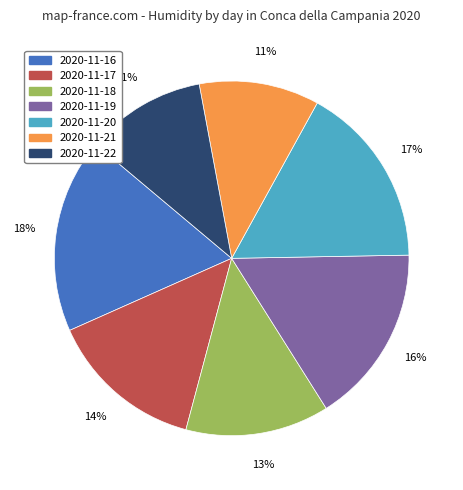

Is there a majority slice in this chart?

No